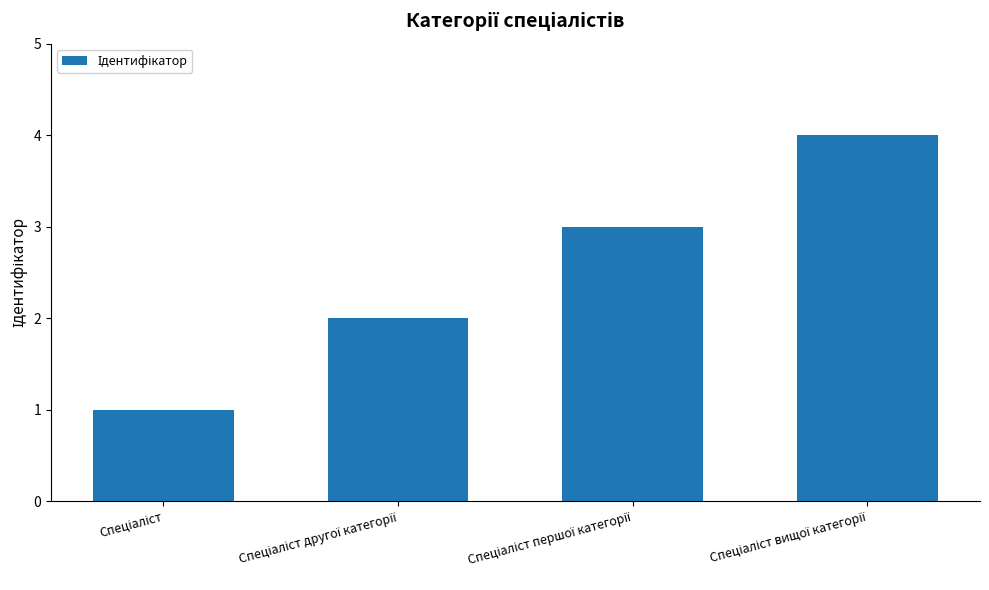

What is the sum of all values?

10